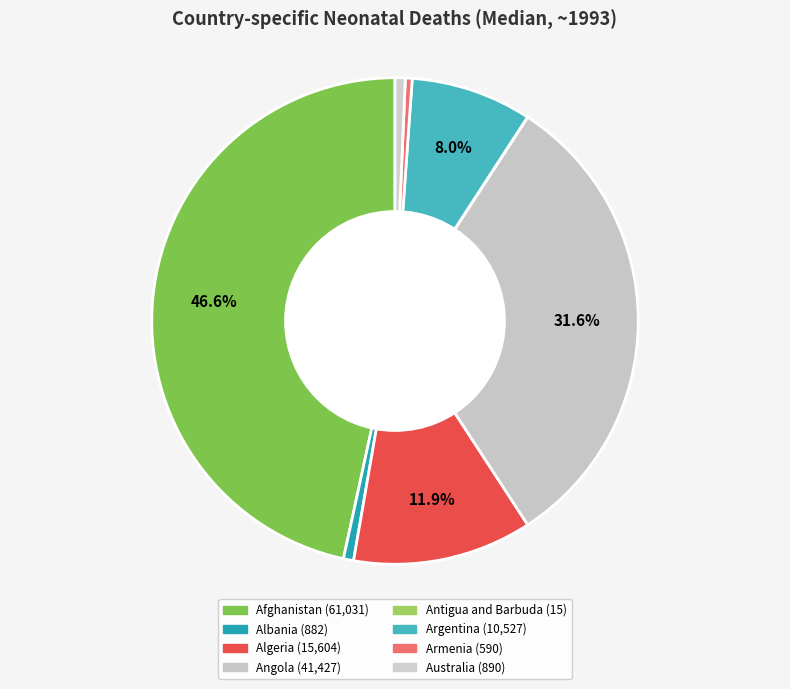

Is there any slice that represents more than half of the pie?

No